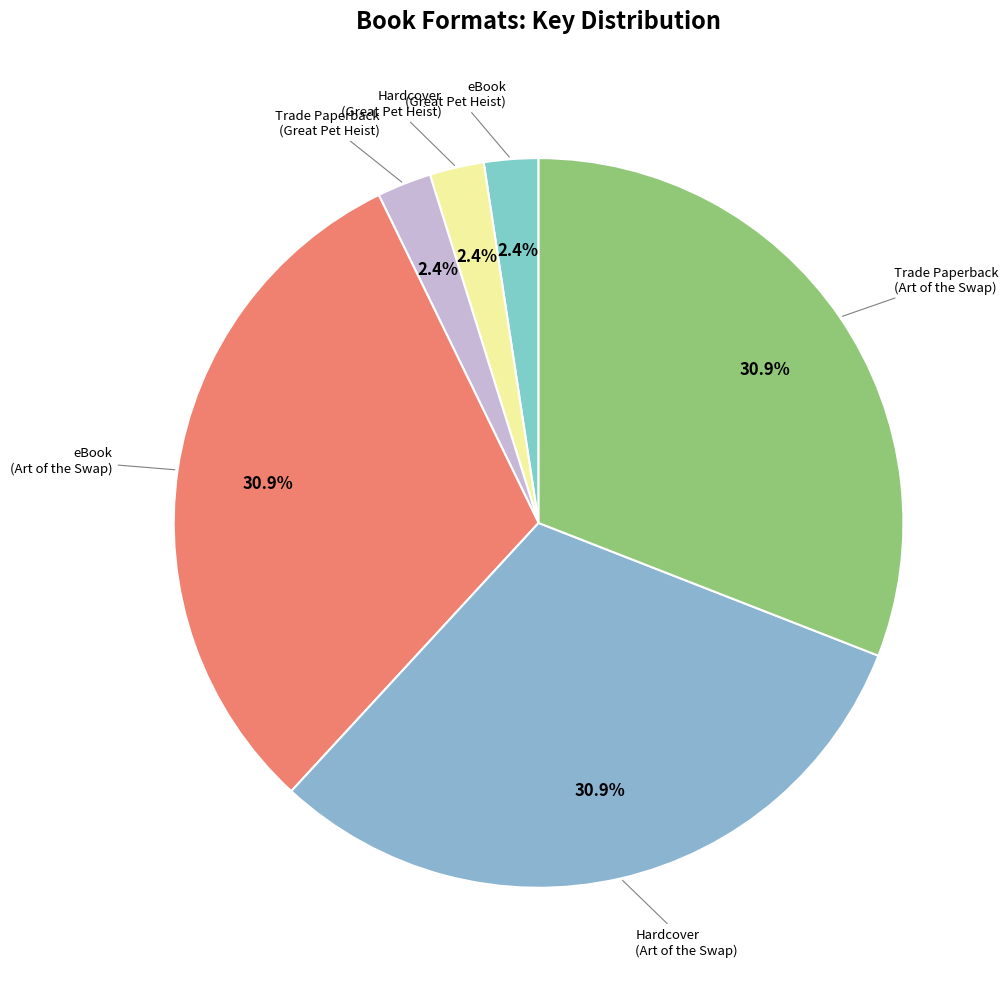

How many slices are in this pie chart?

6